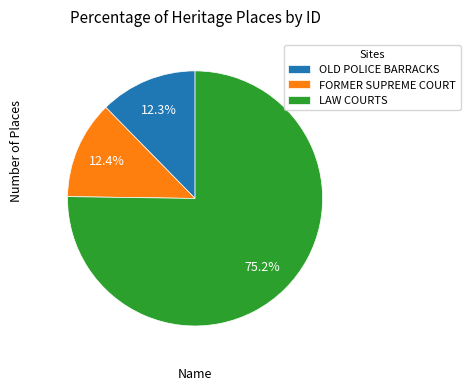

Which slice is the largest?

LAW COURTS